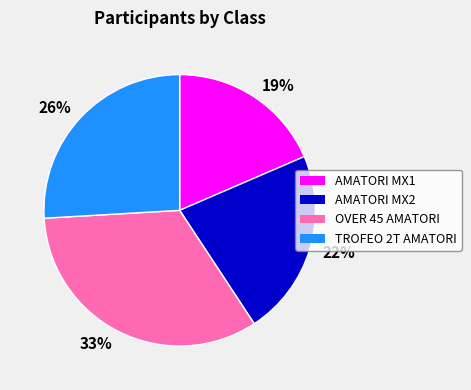

Rank the categories by value from lowest to highest.

19%, 22%, 26%, 33%